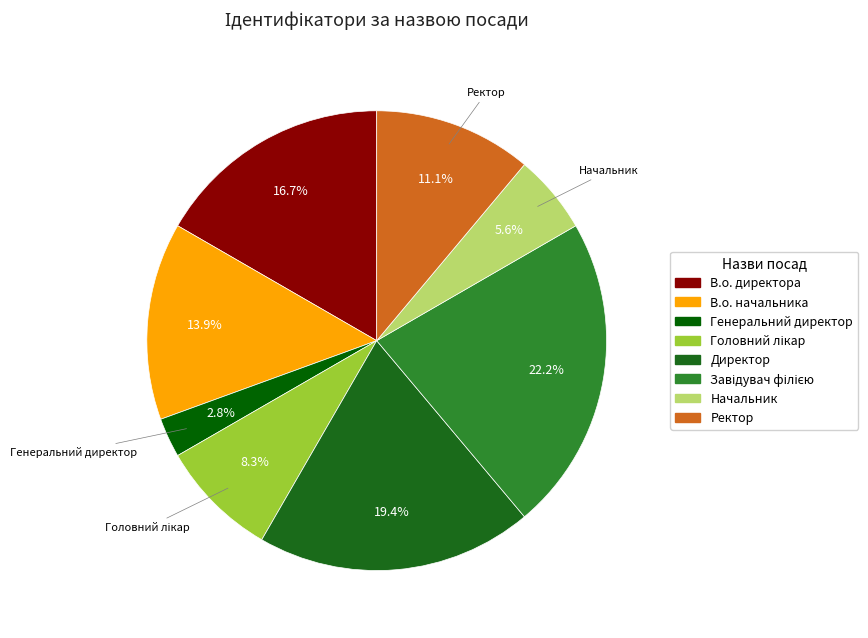

Is there a majority slice in this chart?

No